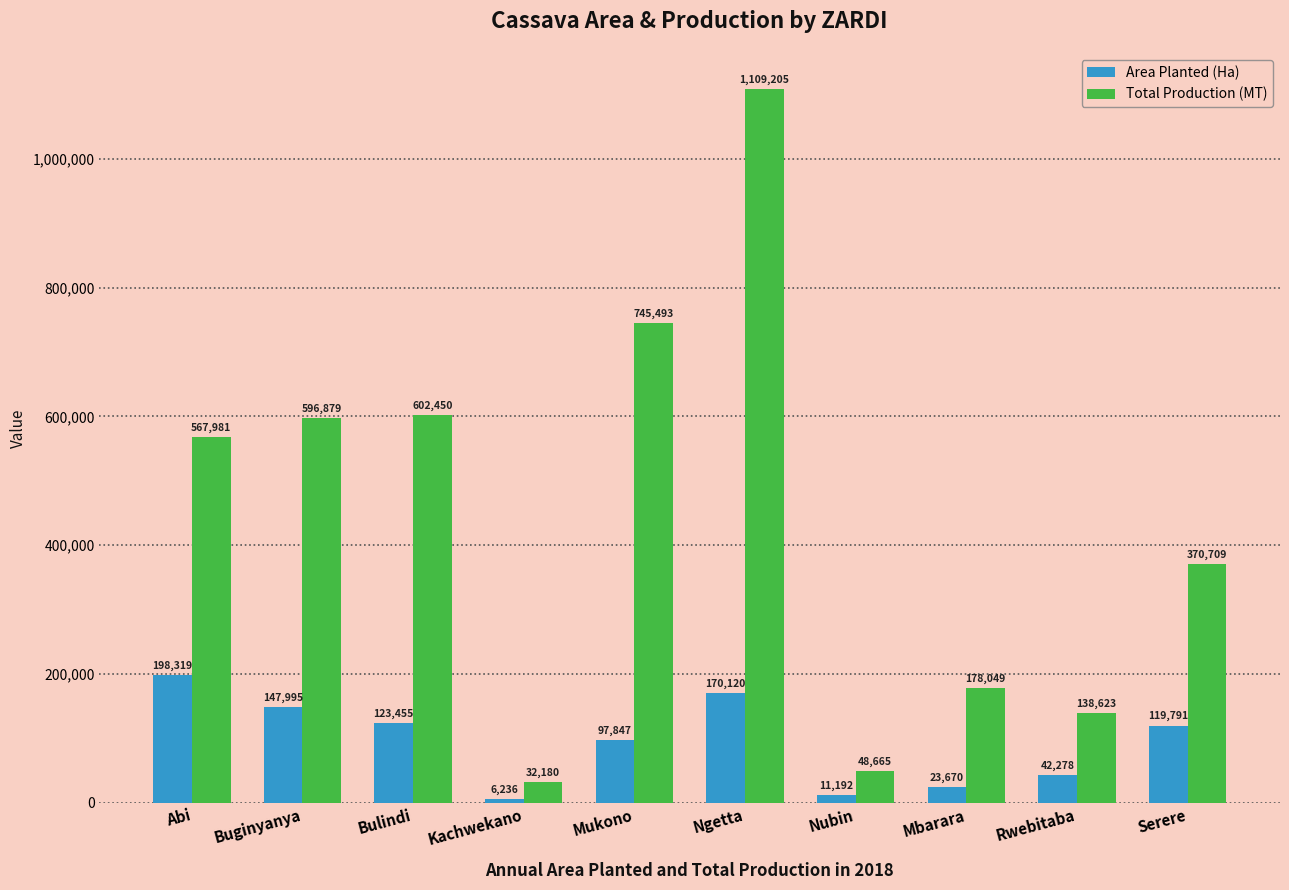

Reading right to left, list all the values displayed in this chart.

Area Planted (Ha): Serere=119791	Rwebitaba=42278	Mbarara=23670	Nubin=11192	Ngetta=170120	Mukono=97847	Kachwekano=6236	Bulindi=123455	Buginyanya=147995	Abi=198319
Total Production (MT): Serere=370709	Rwebitaba=138623	Mbarara=178049	Nubin=48665	Ngetta=1109205	Mukono=745493	Kachwekano=32180	Bulindi=602450	Buginyanya=596879	Abi=567981